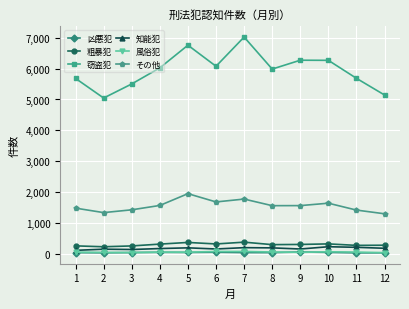

Which series has the largest range (max minus min)?

窃盗犯